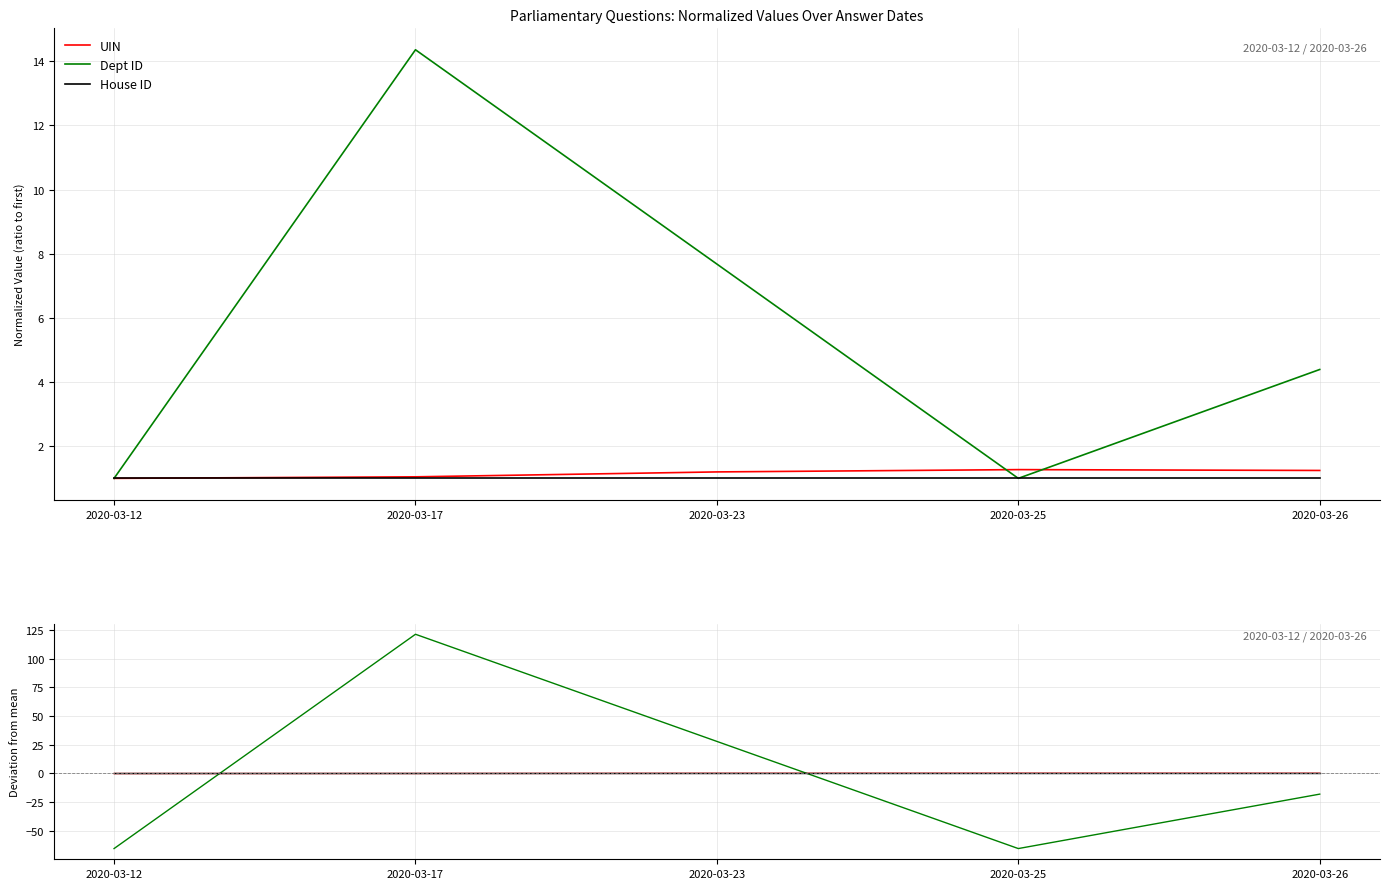

What is the minimum value for Dept ID?

-65.6